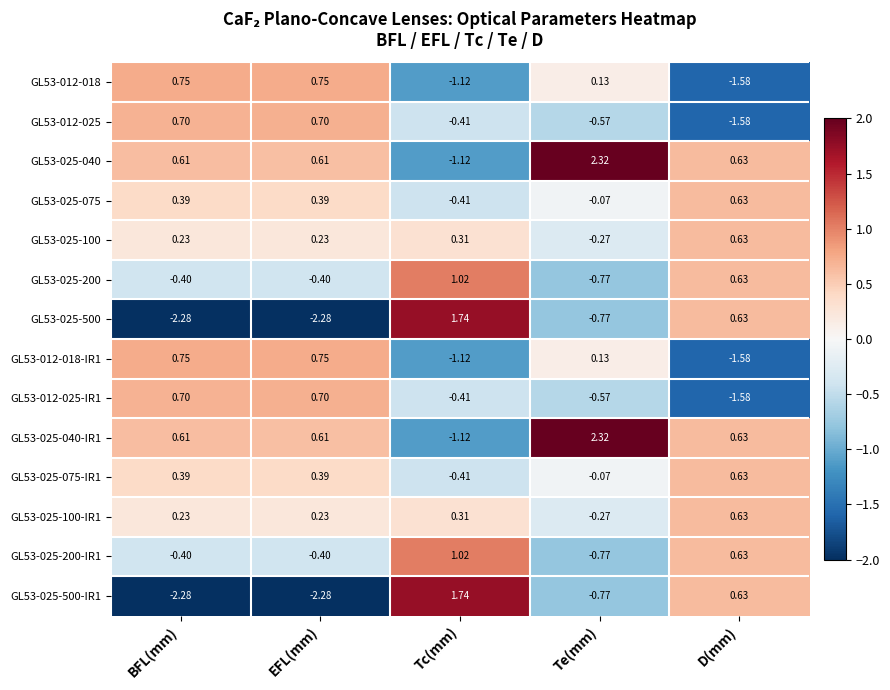

Which category has the highest value across all series?

Te(mm)